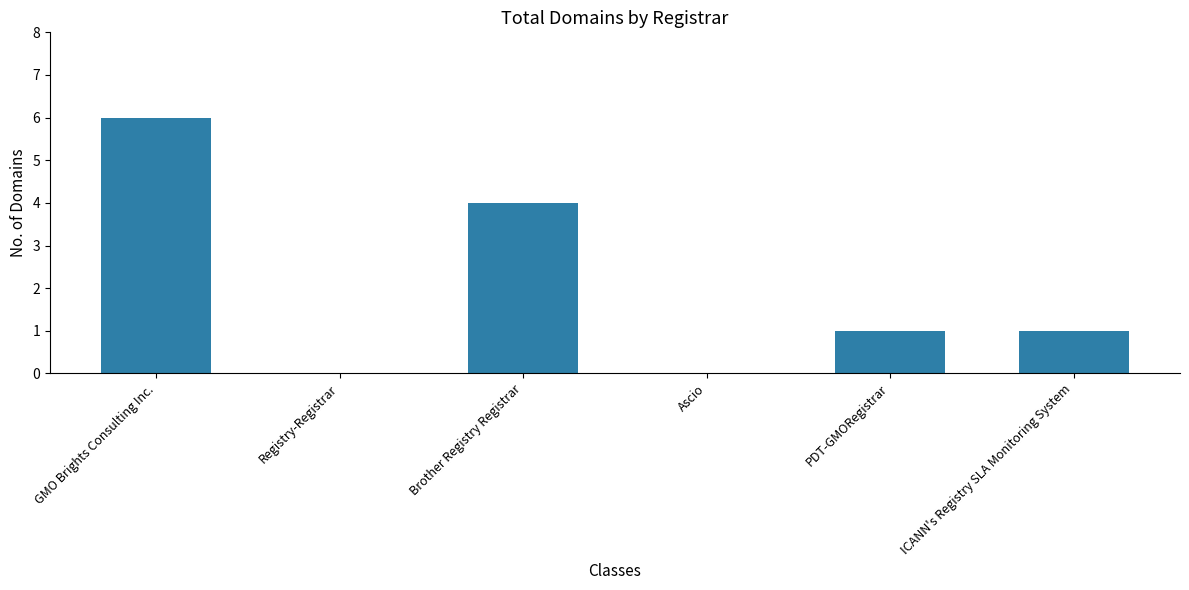

Count the number of categories in the chart.

6